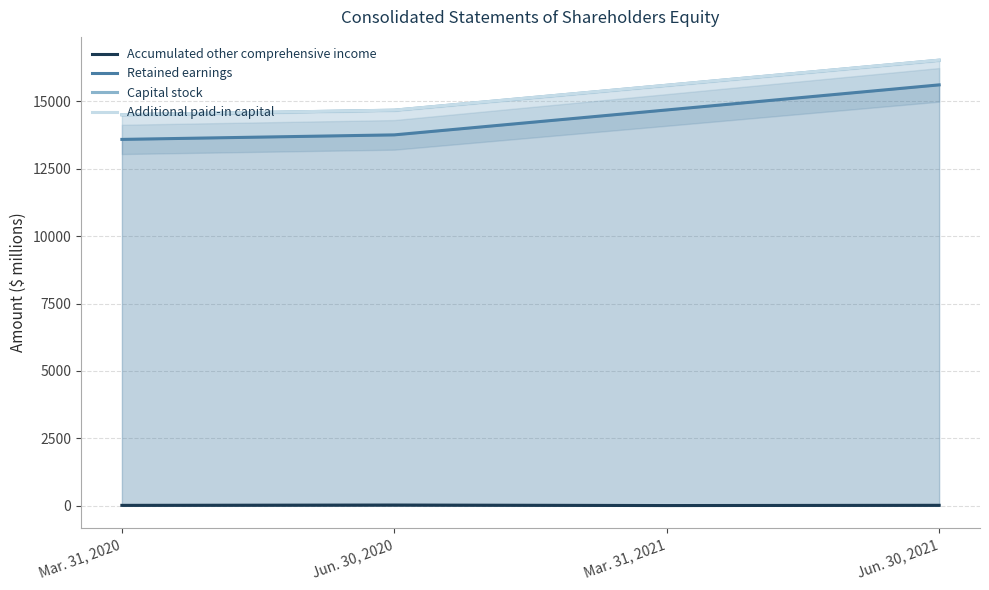

Which has a higher value, Jun. 30, 2020 or Mar. 31, 2021?

Jun. 30, 2020